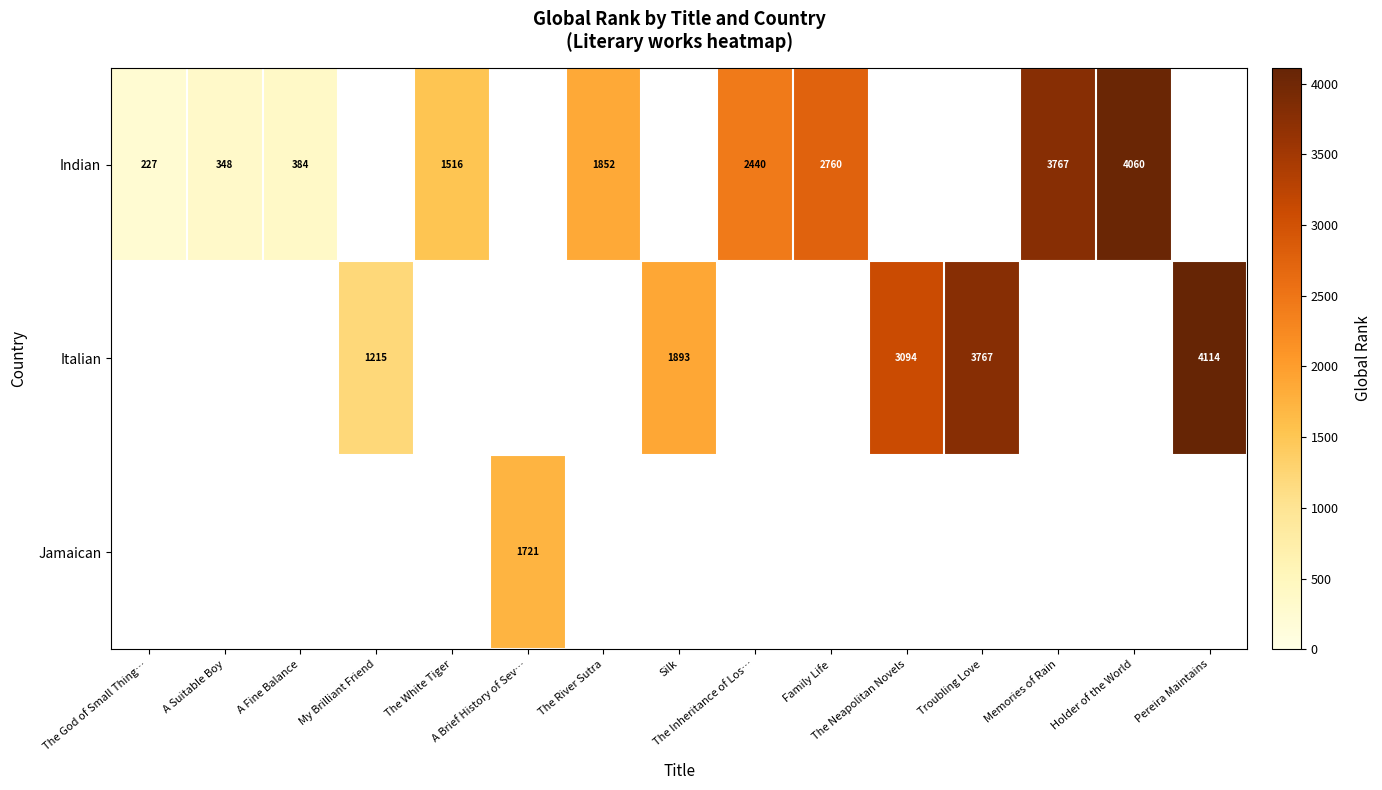

Between Family Life and Memories of Rain, which series saw the biggest shift?

Indian